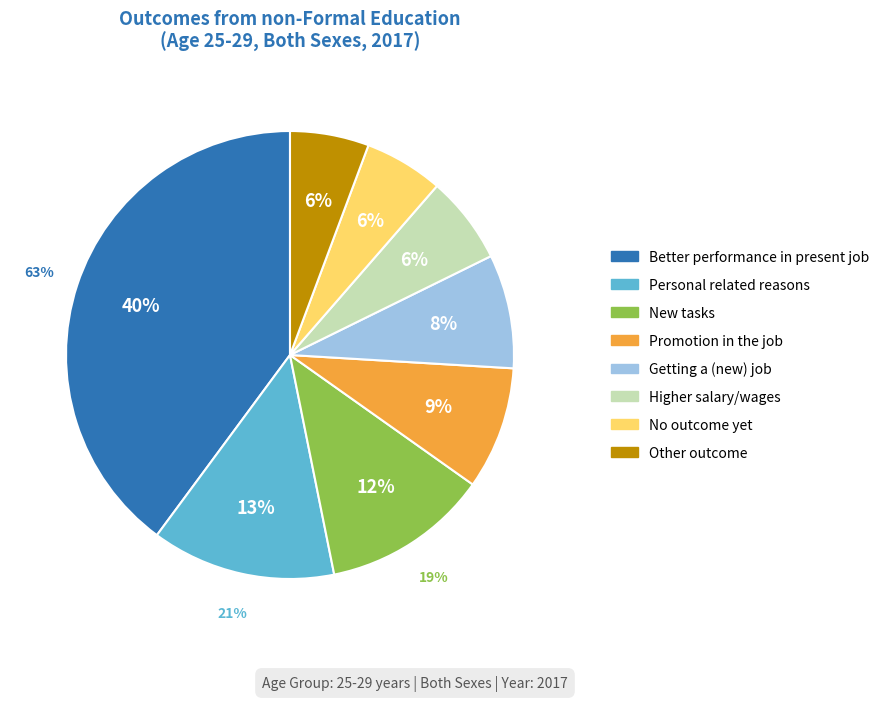

What is the total percentage of Personal related reasons and Better performance in present job?

53.2%